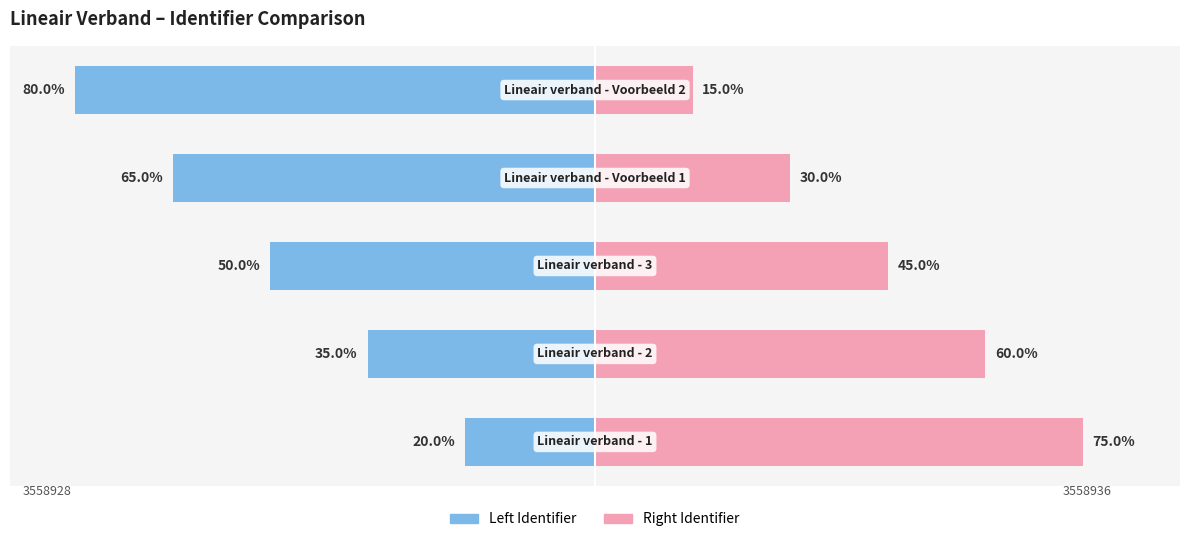

Between −100 and −20, which series saw the biggest shift?

Left Identifier